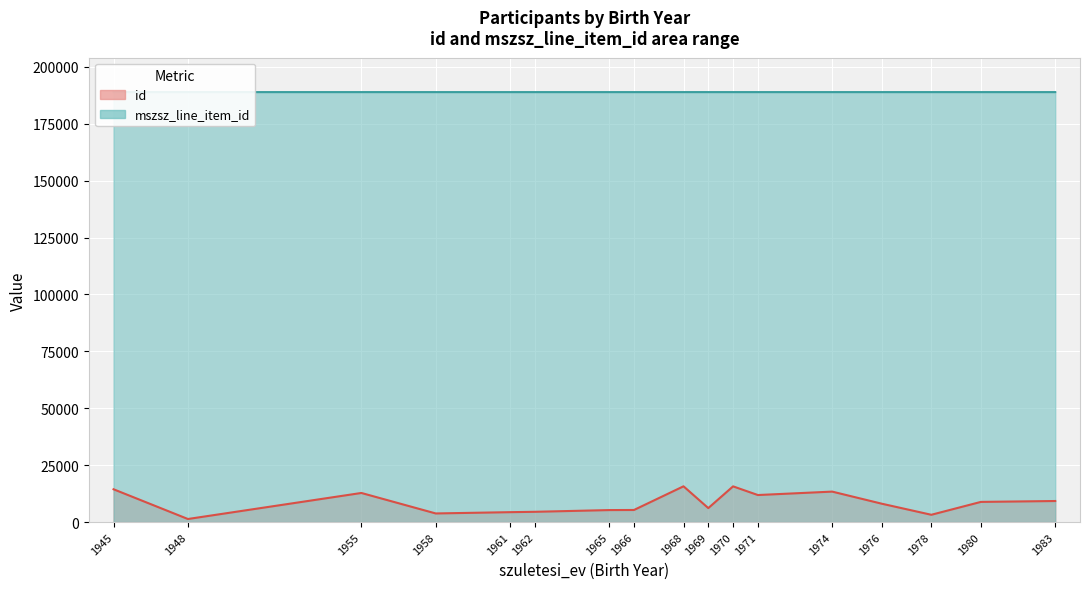

What is the average value of the id series?

8464